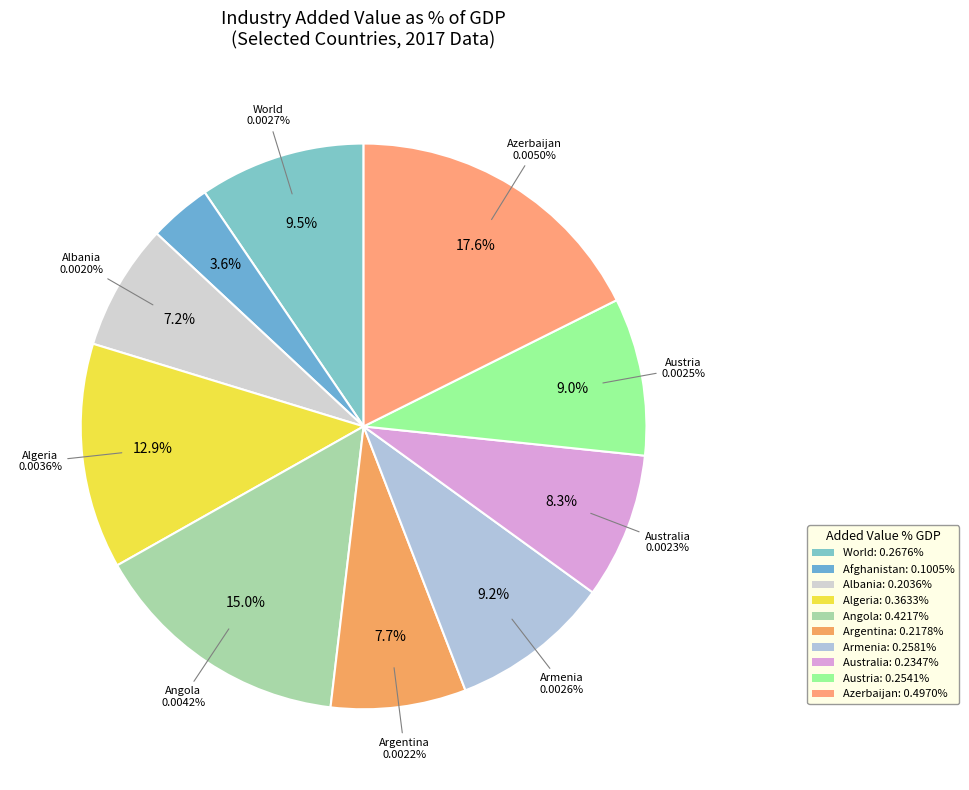

How many slices are in this pie chart?

10